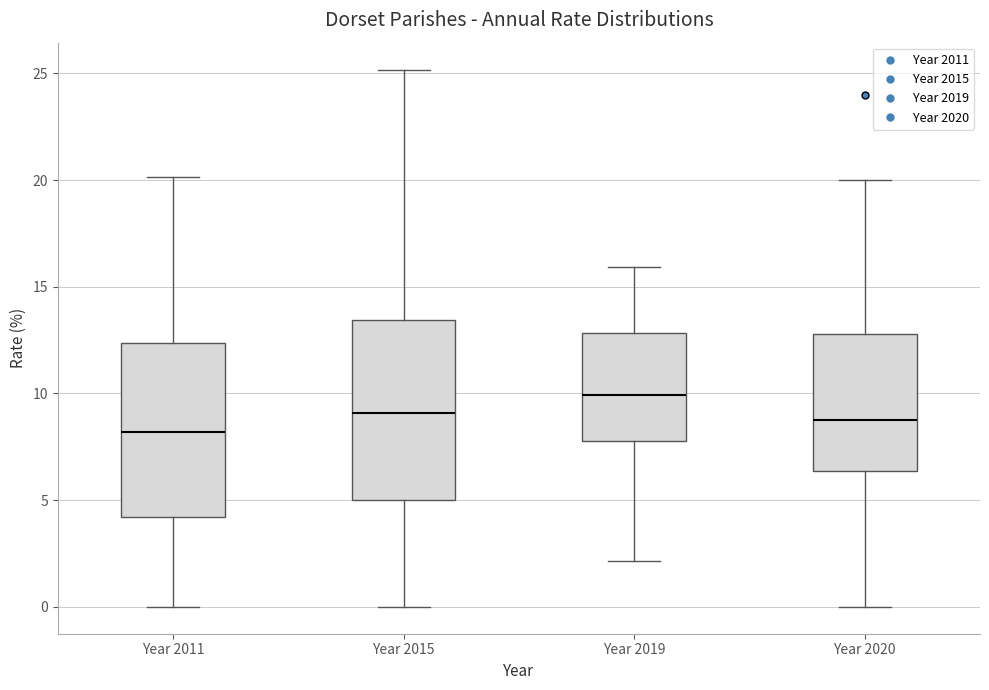

Where does the median line of the box for Year 2011 sit on the y-axis? The values are not printed on the chart, so give them approximately, as read against the axis.

8.0